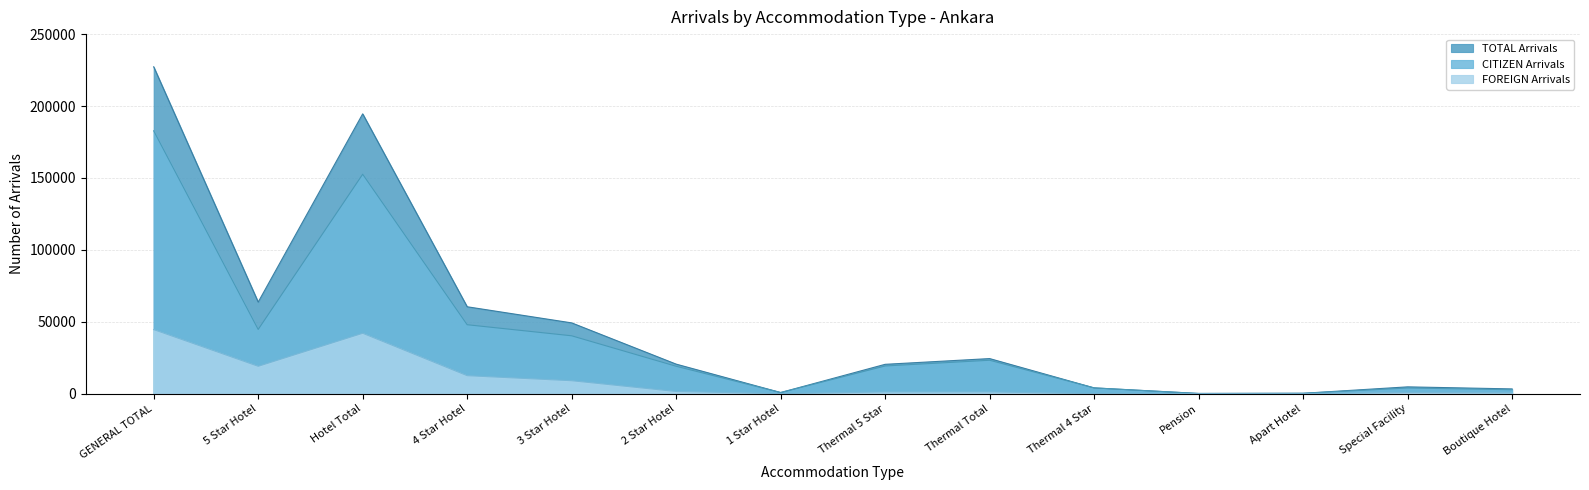

What is the spread (max minus min) of values at GENERAL TOTAL?

182807